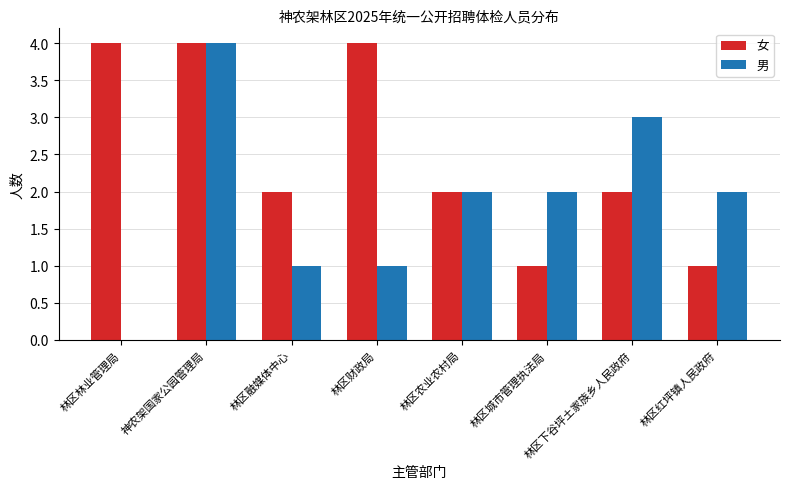

What is the sum of the 女 values at 林区融媒体中心 and 林区财政局?

6